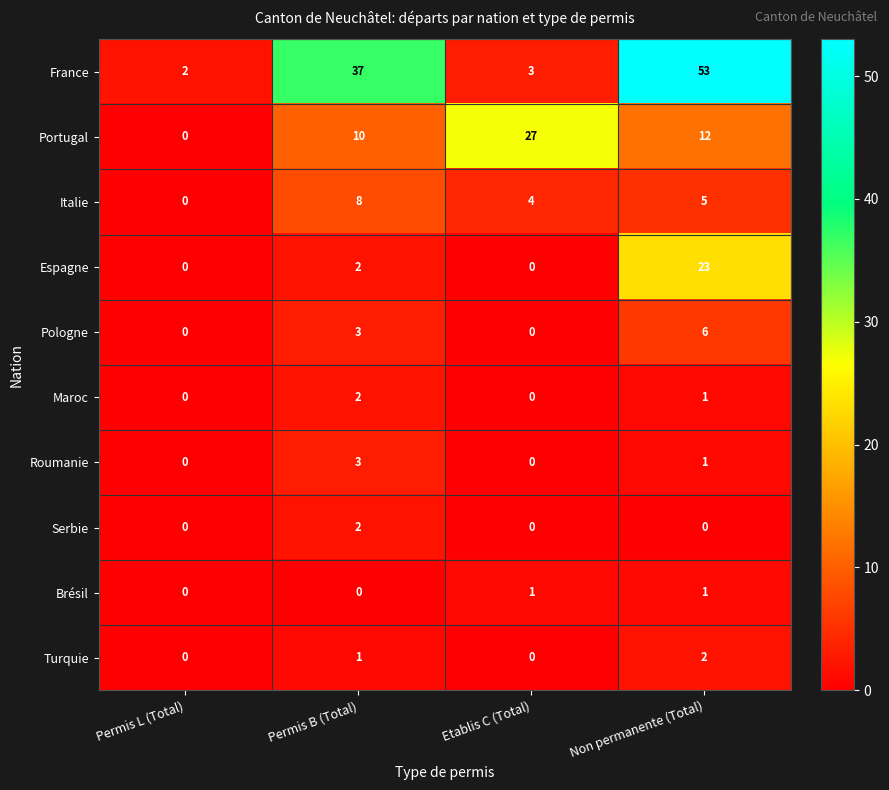

What is the sum of the Portugal values at Non permanente (Total) and Permis B (Total)?

22